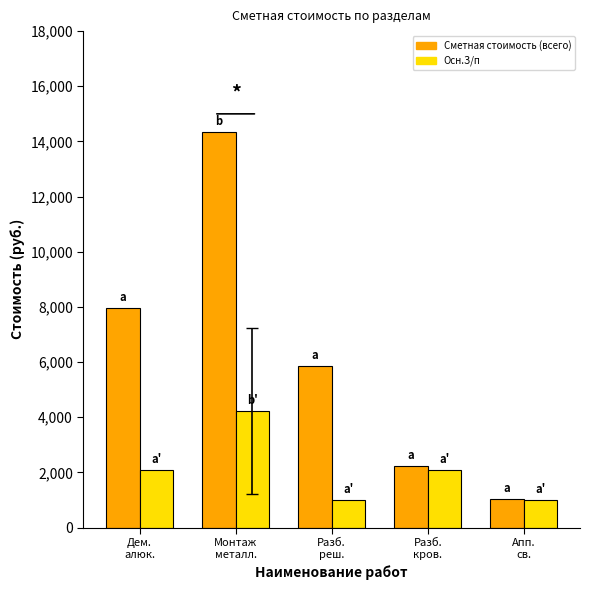

What is the value of the Осн.З/п bar at the 2nd from the left?

4223